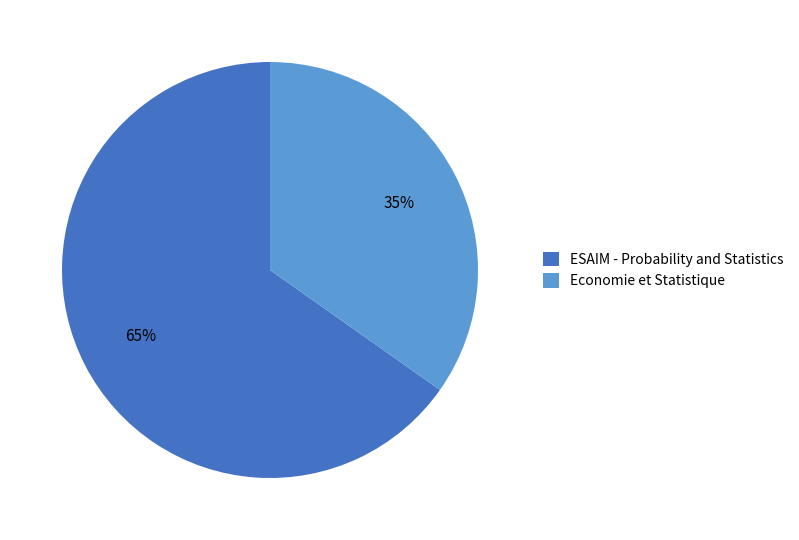

Do ESAIM - Probability and Statistics and Economie et Statistique together represent more than half of the pie?

Yes